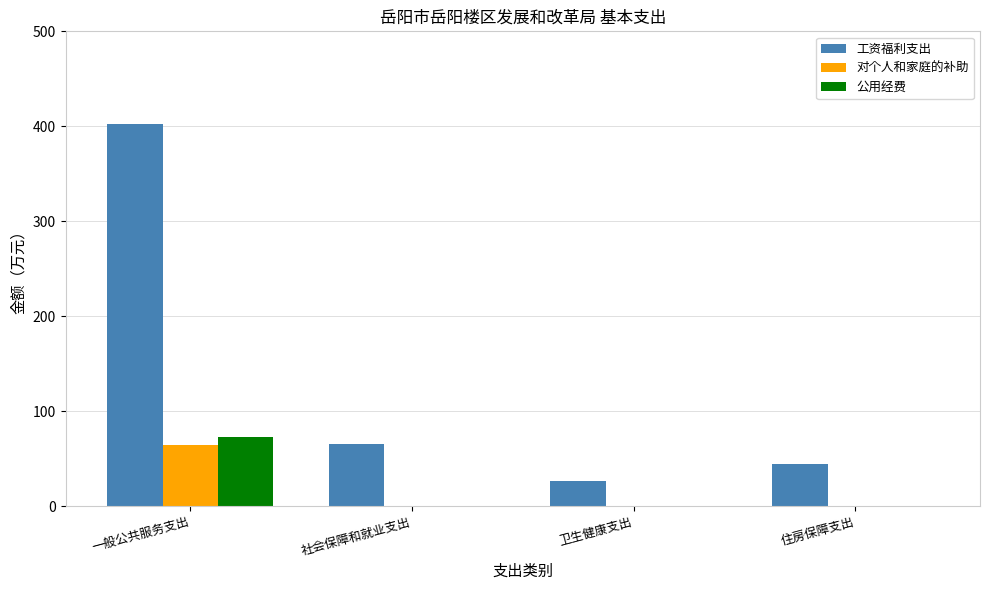

Which category has the highest value in the 公用经费 series?

一般公共服务支出